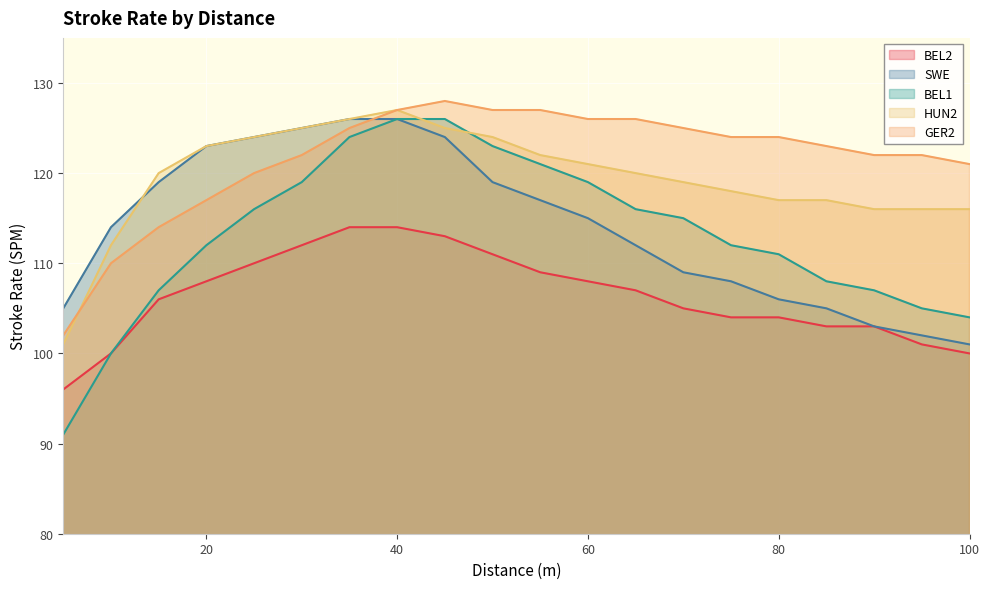

The HUN2 series shows 225 at 35. True or false?

False